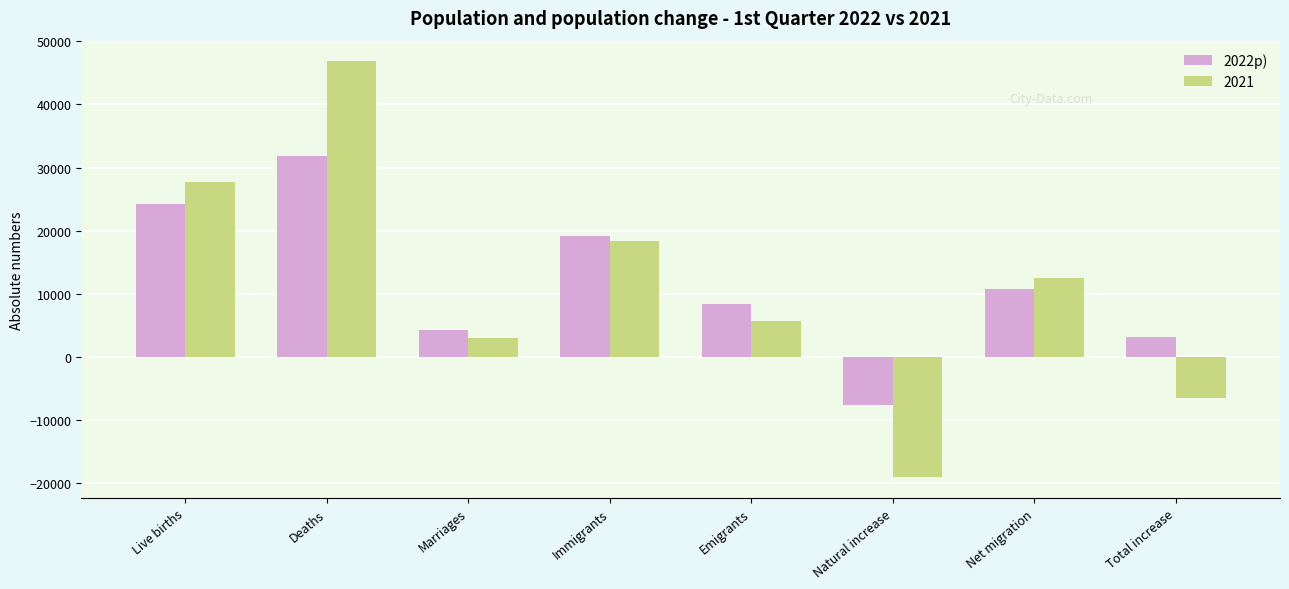

What is the difference between the highest and lowest values at Live births?

3531